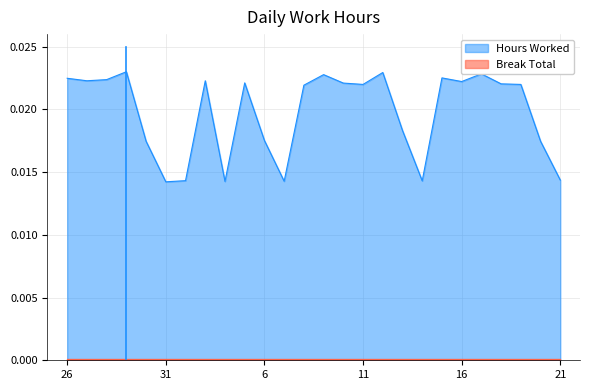

The chart shows a value of 0.0 at 3. True or false?

True